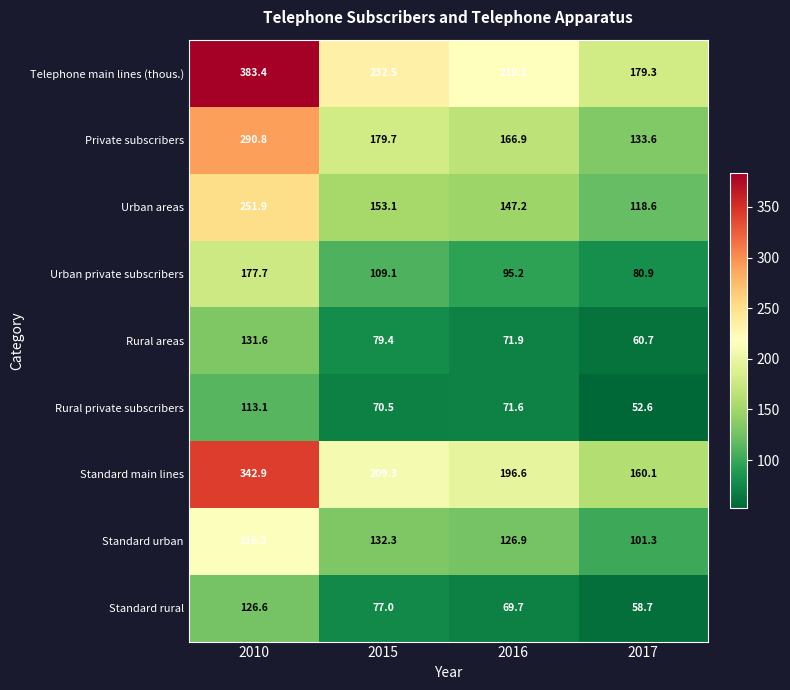

How many series are shown in this chart?

9